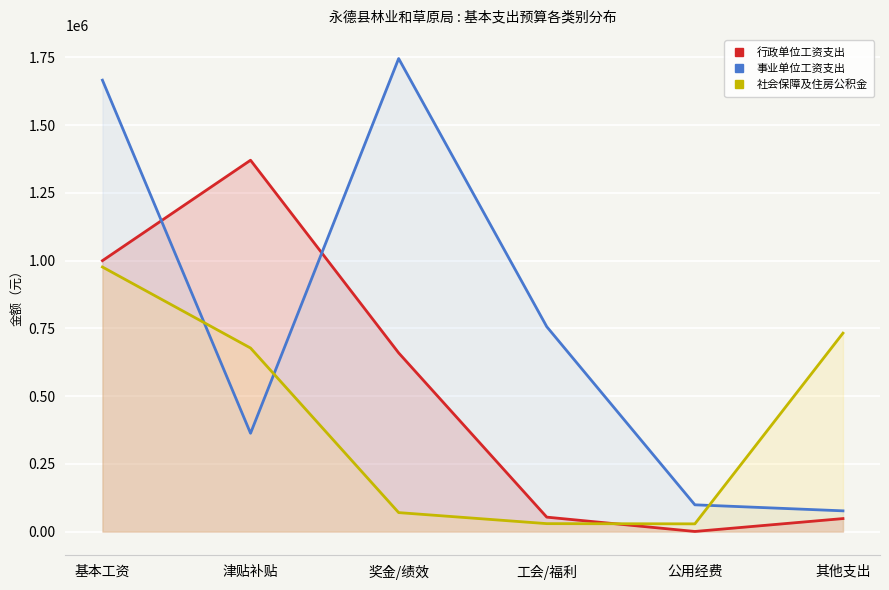

Which series changed the most between 基本工资 and 奖金/绩效?

社会保障及住房公积金